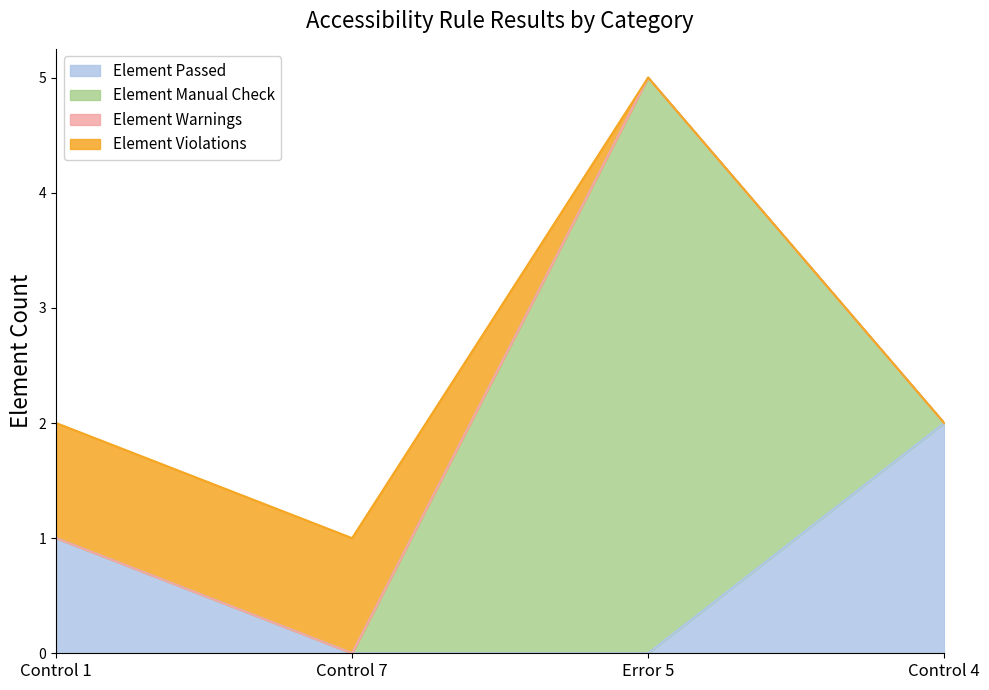

How many Element Passed values are between 0 and 2?

4